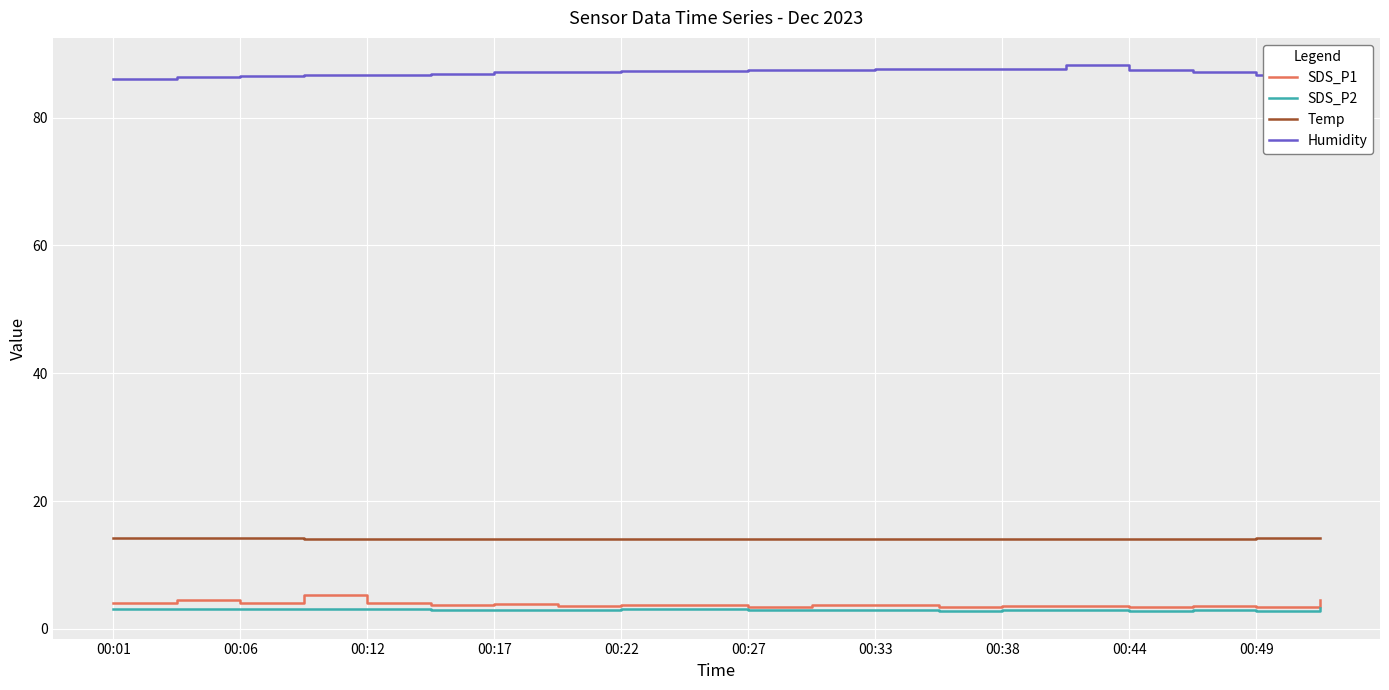

What is the maximum value for Temp?

14.3